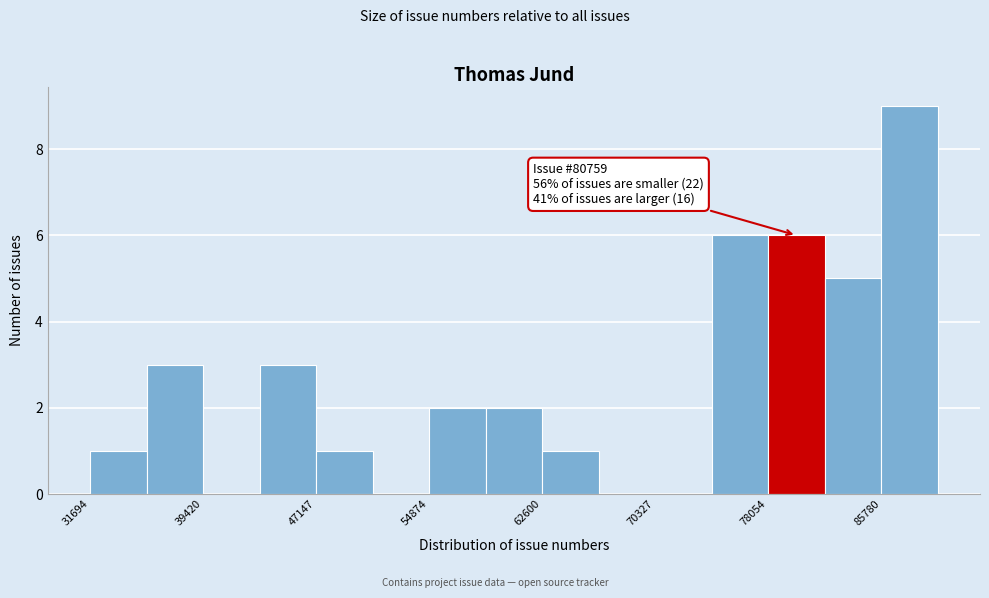

Read against the x-axis, roughly where is the centre of the tallest bar?

88000